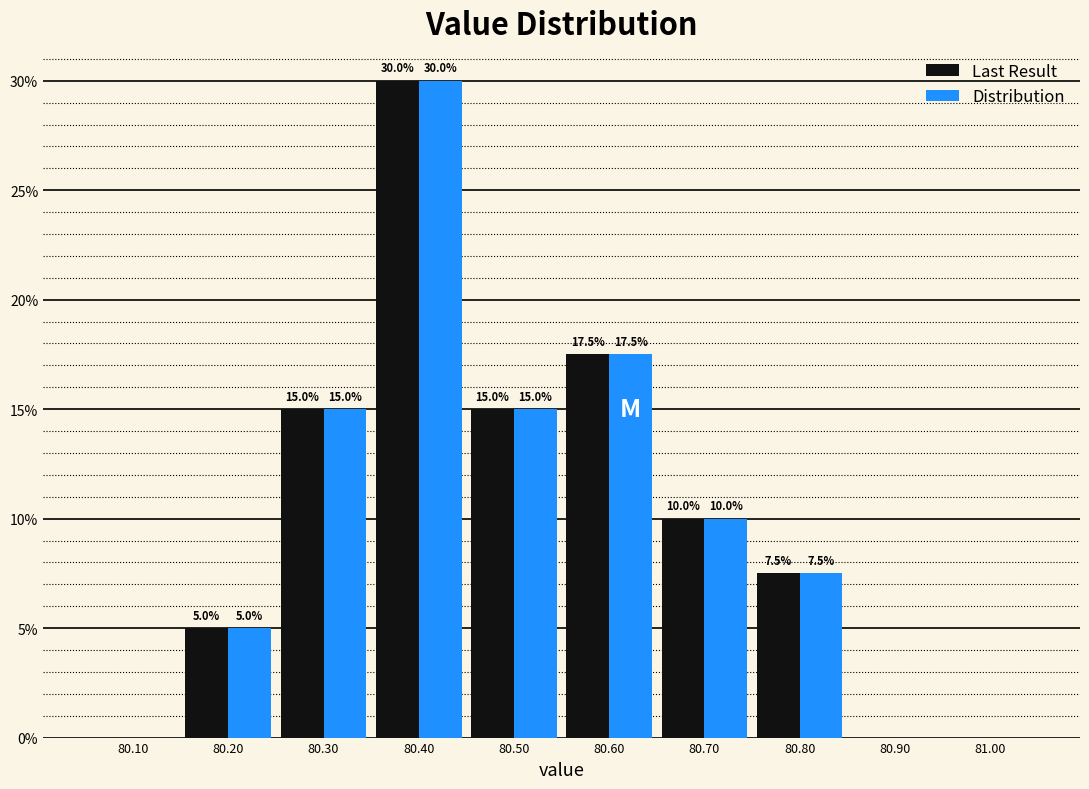

In the Last Result series, which range on the x-axis has the tallest bar?

80.35 to 80.45